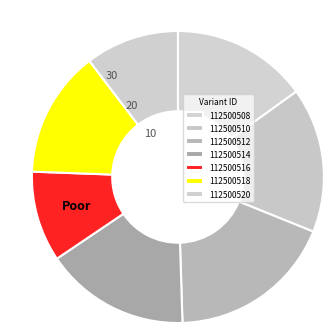

What is the change in value from 112500510 to 112500516?

-18